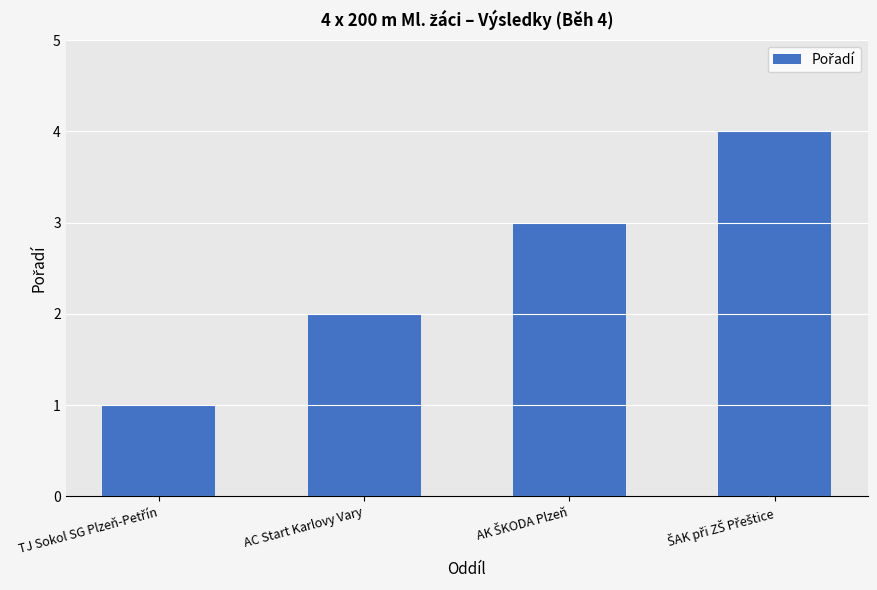

What is the value of the 4th bar from the left?

4